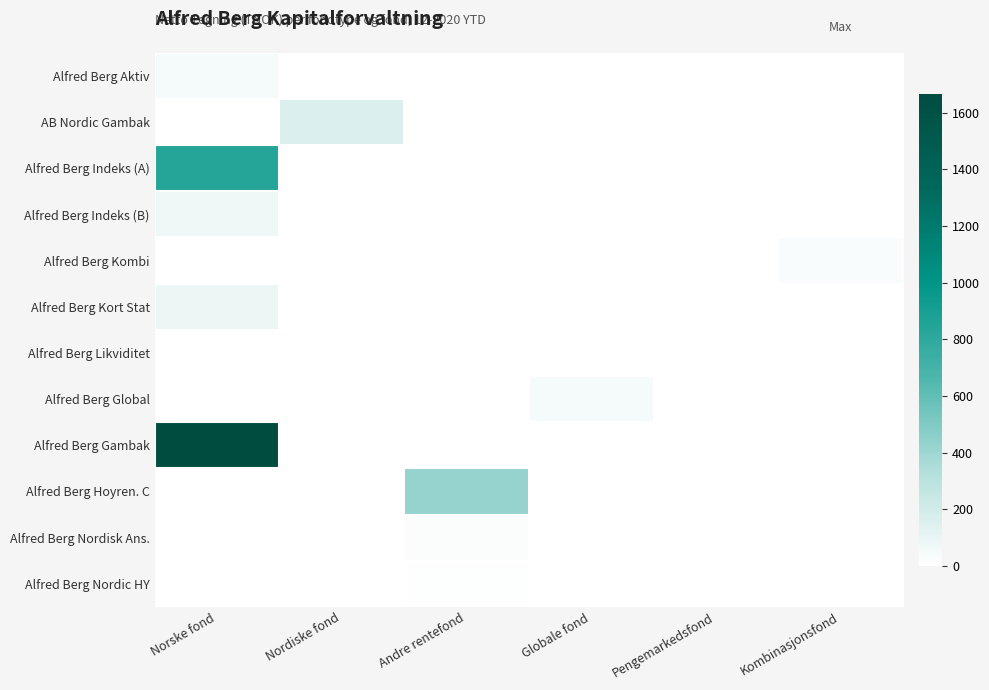

Which series changed the most between Nordiske fond and Pengemarkedsfond?

AB Nordic Gambak